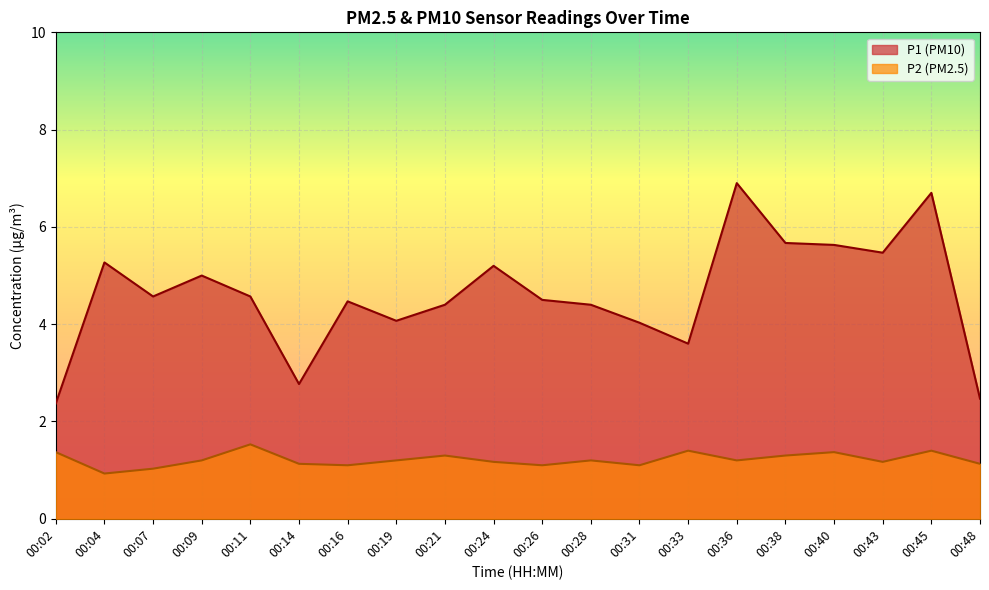

True or false: P1 and P2 intersect in this chart.

False